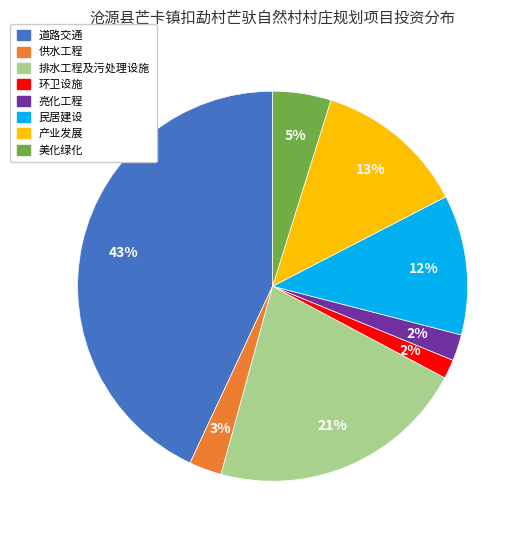

Which category has the biggest portion of the pie?

道路交通